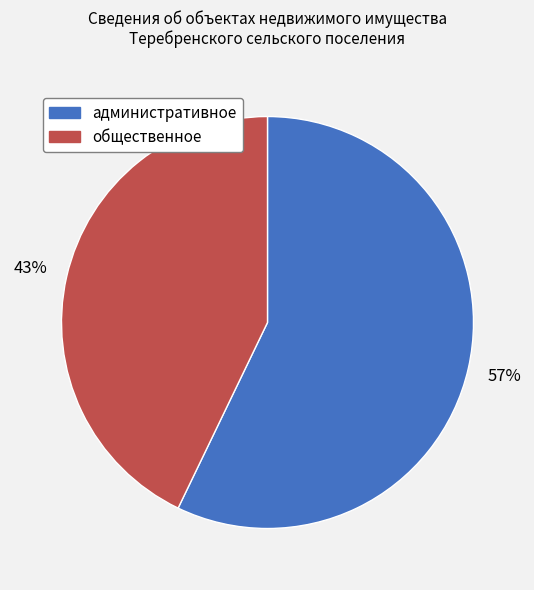

To the nearest percent, what percentage of the pie is общественное?

43%